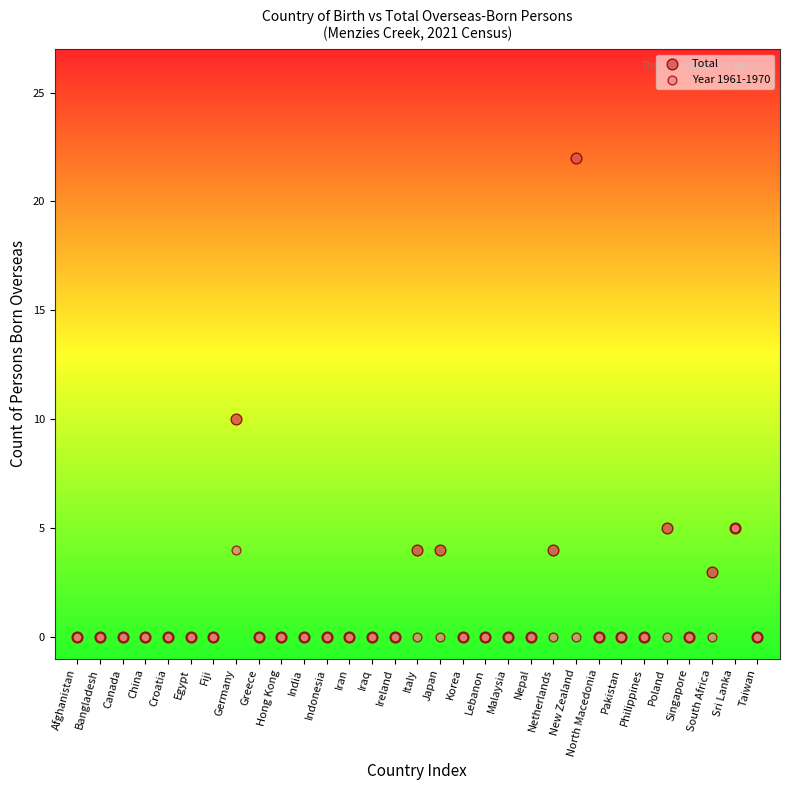

In the Total series, what Y value is closest to 11?

10